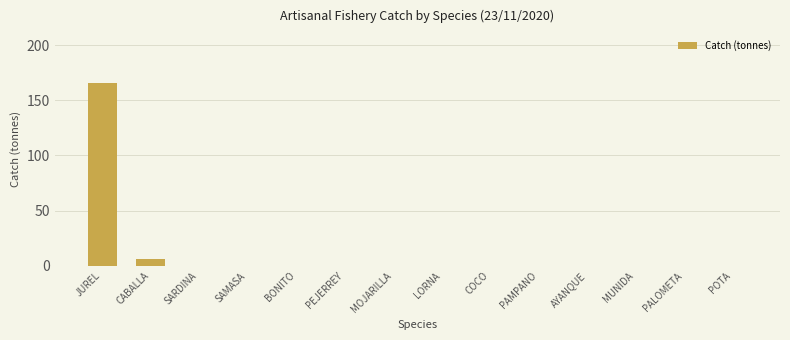

Reading left to right, extract all data points from this chart.

JUREL=166	CABALLA=6	SARDINA=0	SAMASA=0	BONITO=0	PEJERREY=0	MOJARILLA=0	LORNA=0	COCO=0	PAMPANO=0	AYANQUE=0	MUNIDA=0	PALOMETA=0	POTA=0